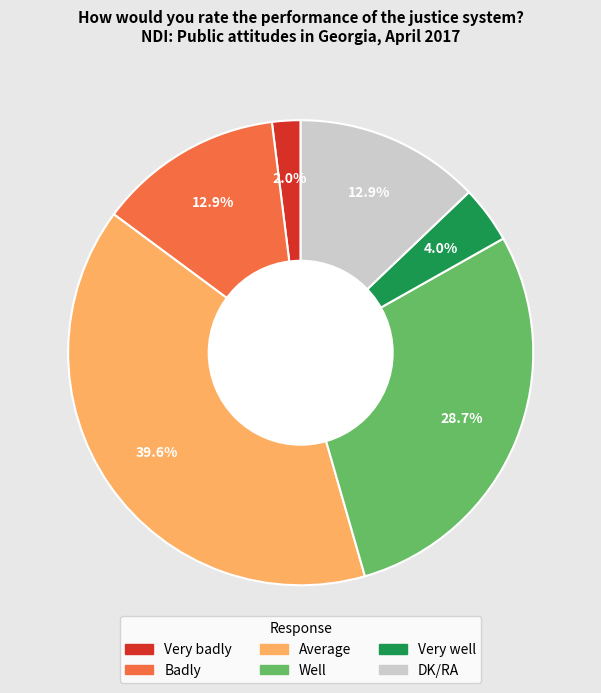

How many slices are in this pie chart?

6